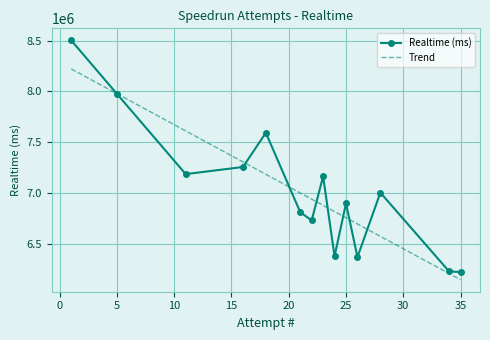

What is the smallest value displayed?

6219234